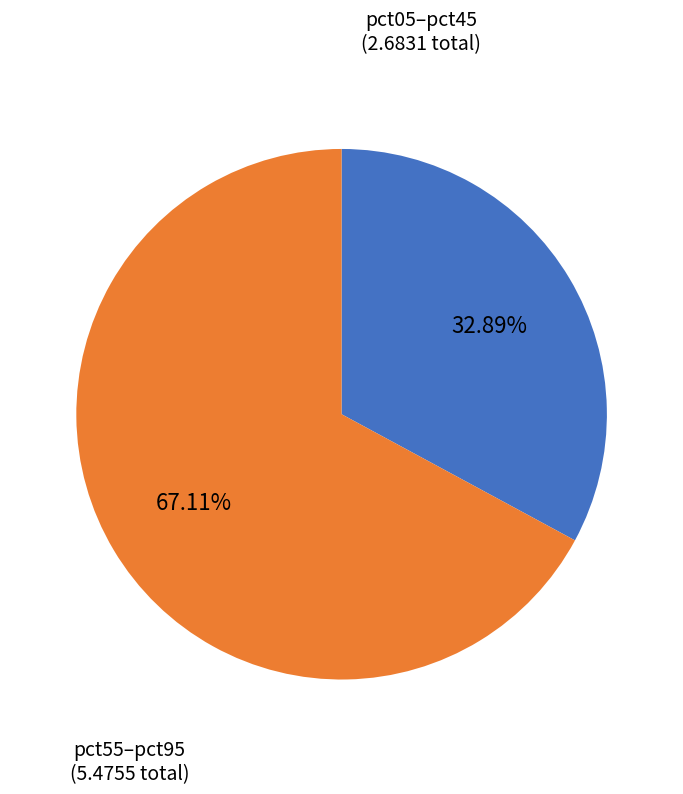

Is there a majority slice in this chart?

Yes